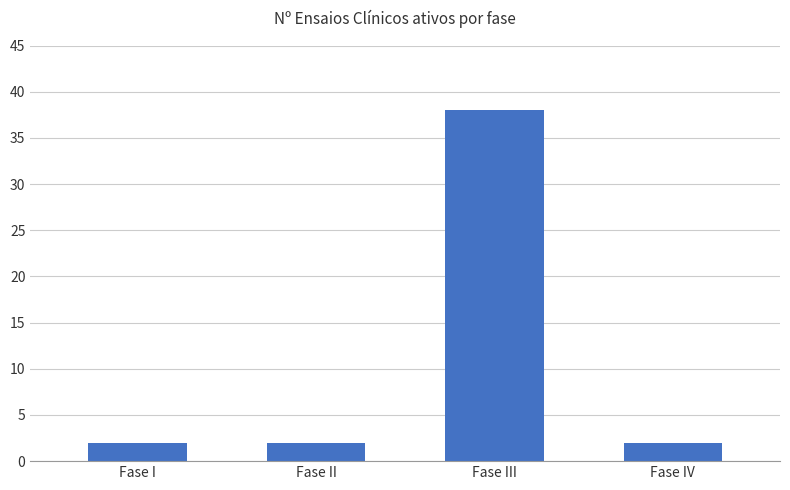

What is the average value?

11